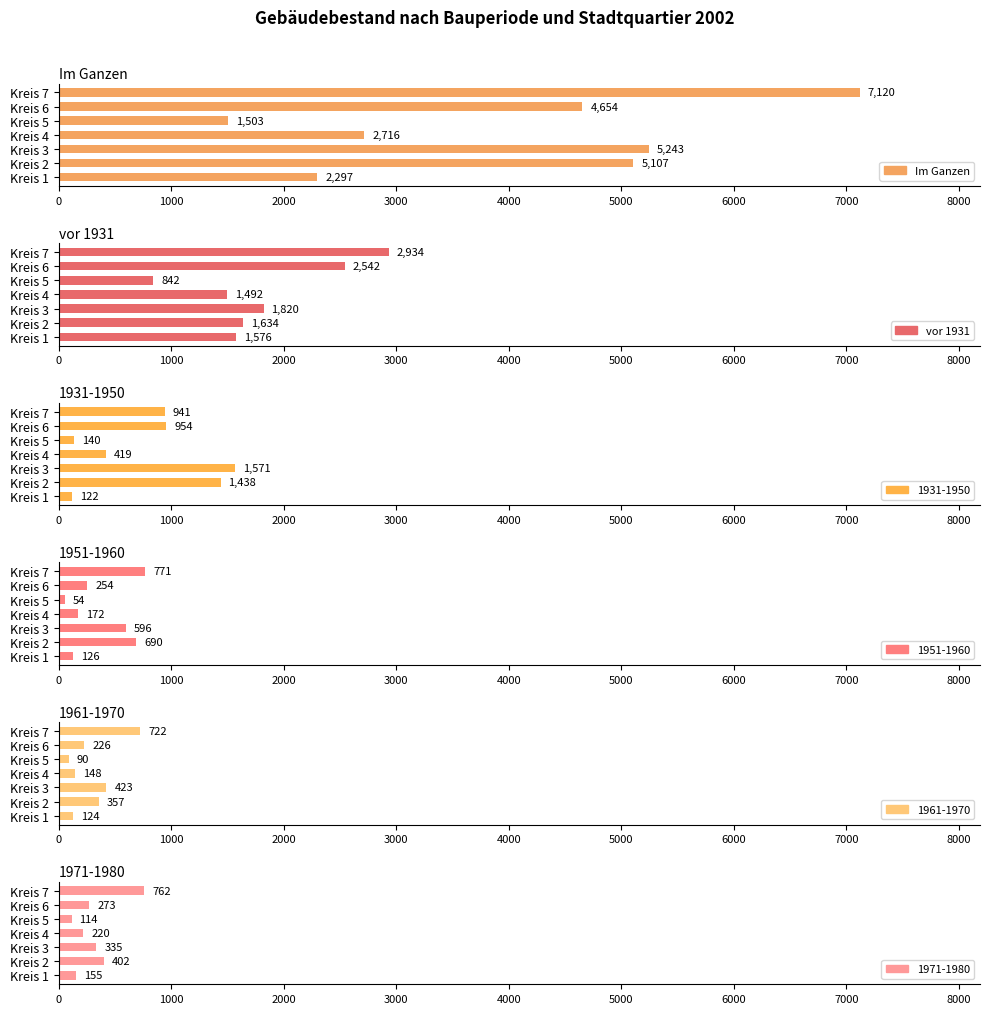

What is the value of the Im Ganzen bar at the 7th from the left?

7120